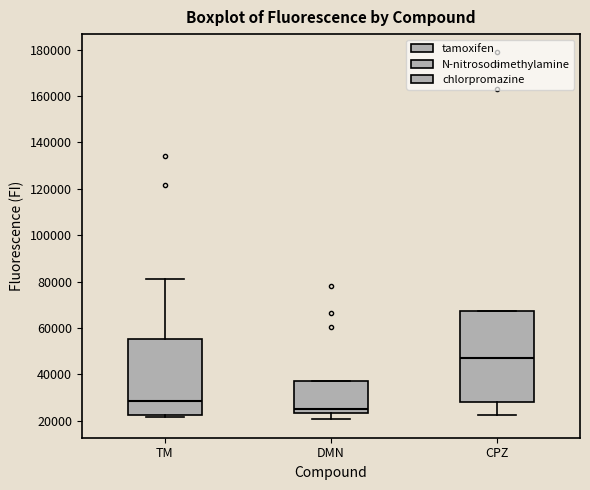

Where is the upper edge of the box for TM on the y-axis? The values are not printed on the chart, so give them approximately, as read against the axis.

56000